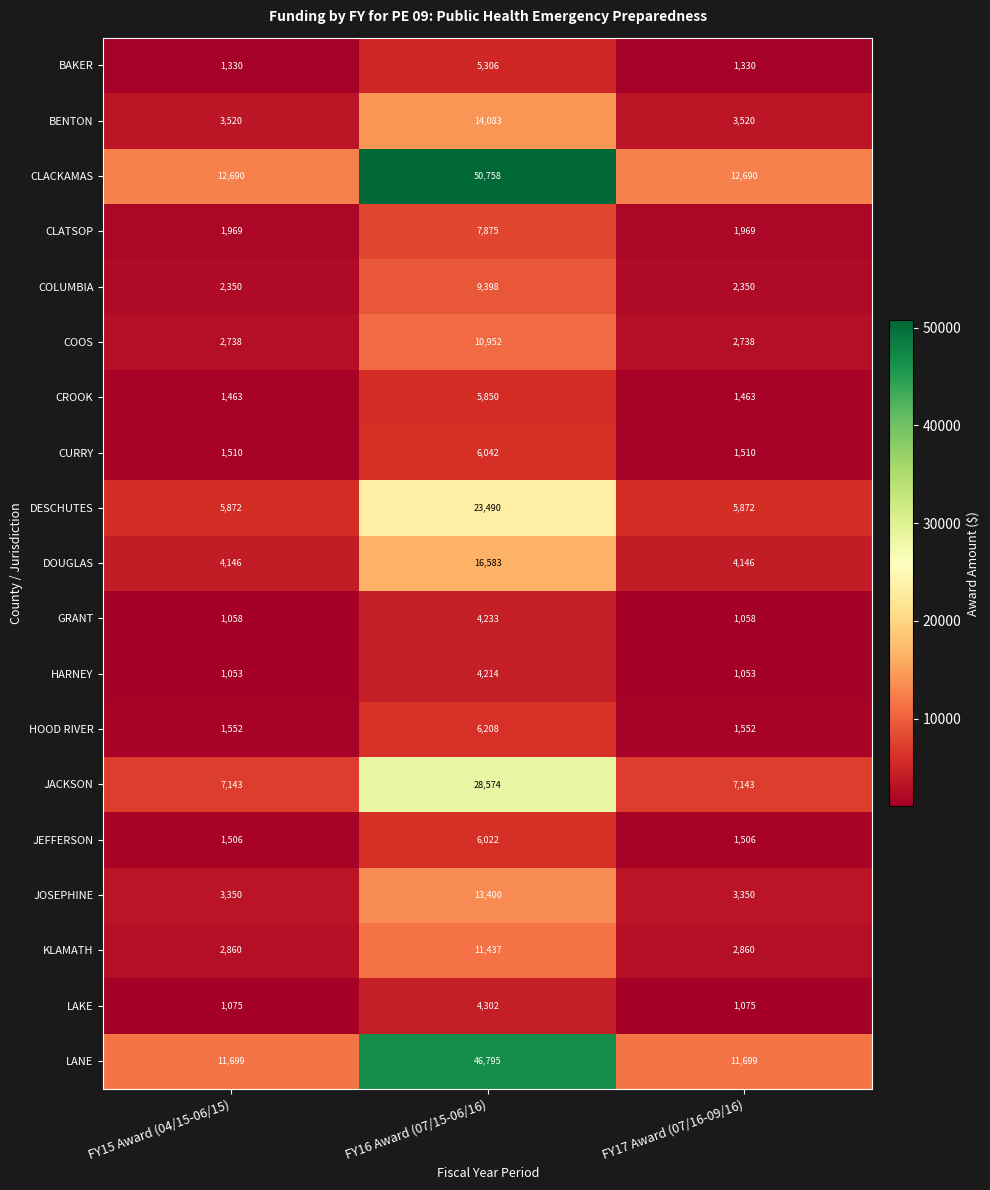

At how many categories does at least one series exceed 26380?

1